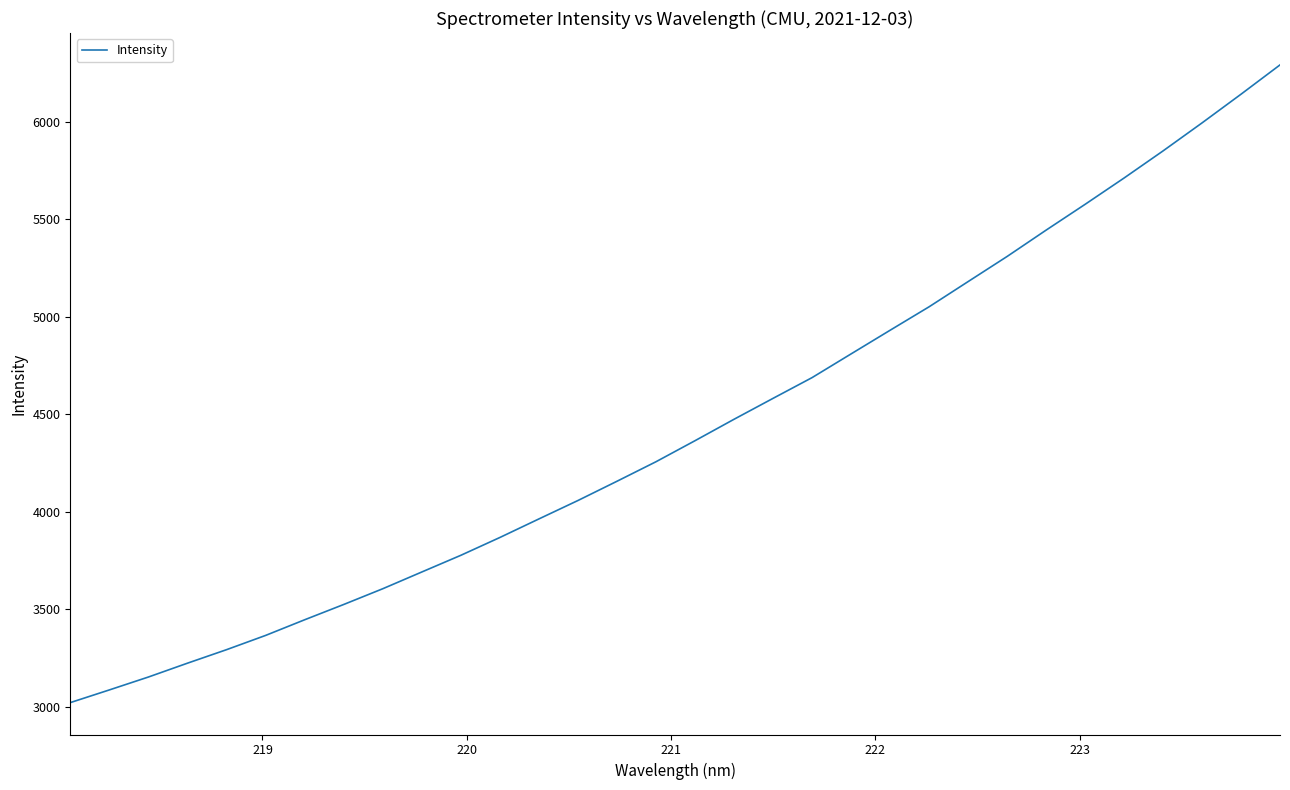

What is the smallest value displayed?

3020.8